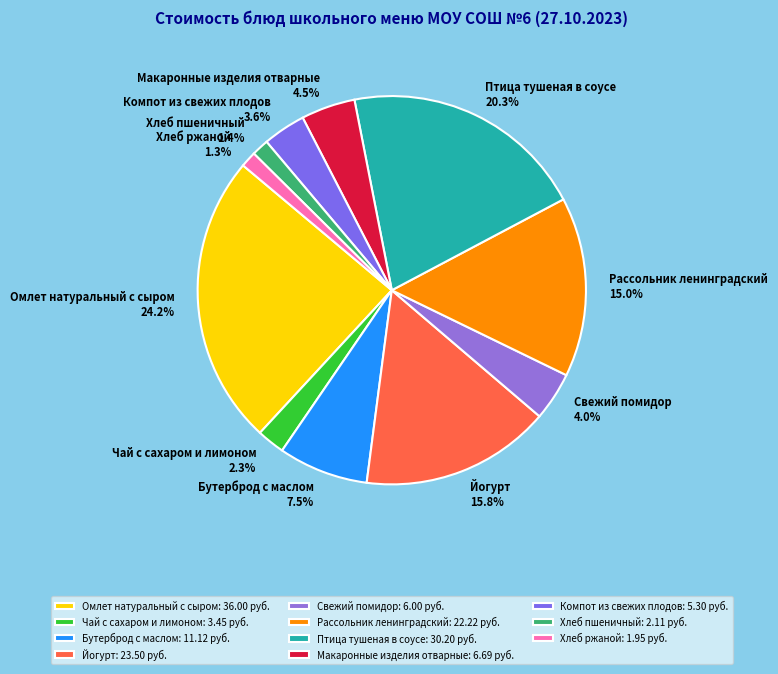

Does Бутерброд с маслом represent more than half of the total?

No